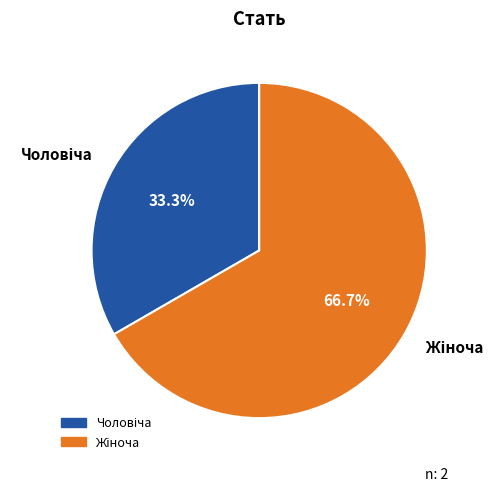

Is there a majority slice in this chart?

Yes